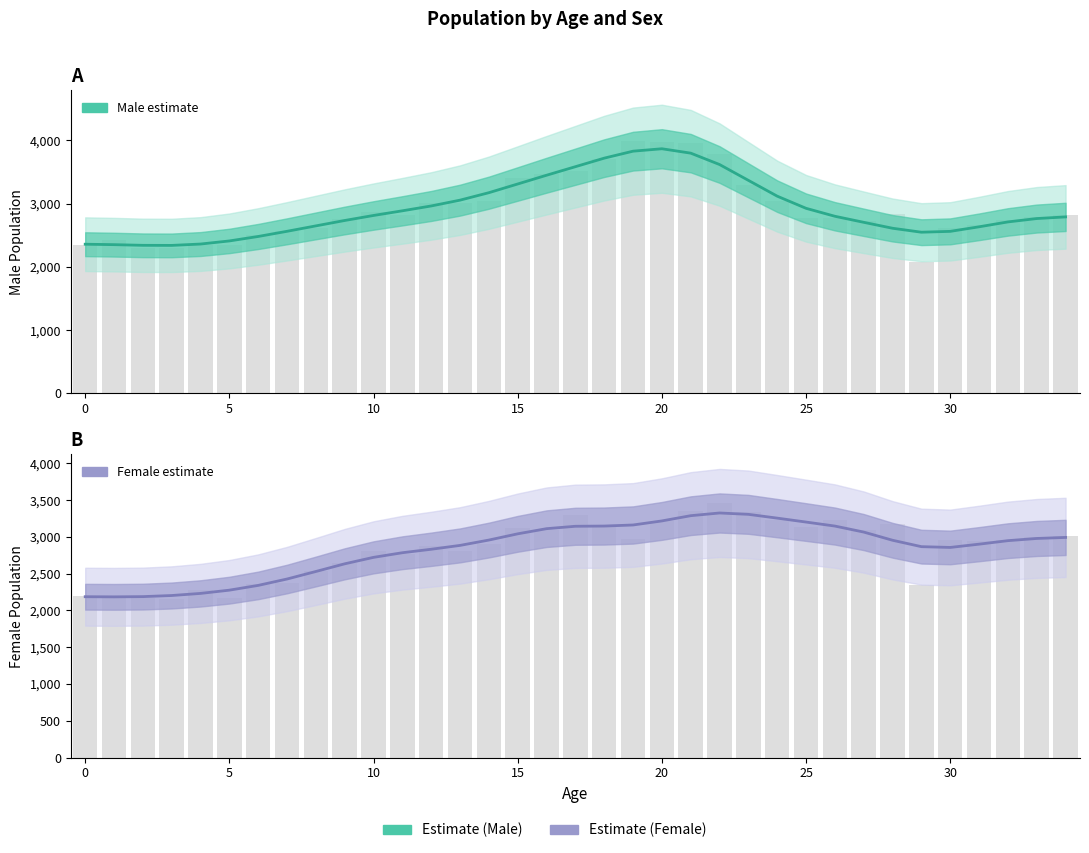

What is the average value of the Female (col_3) series?

2837.0